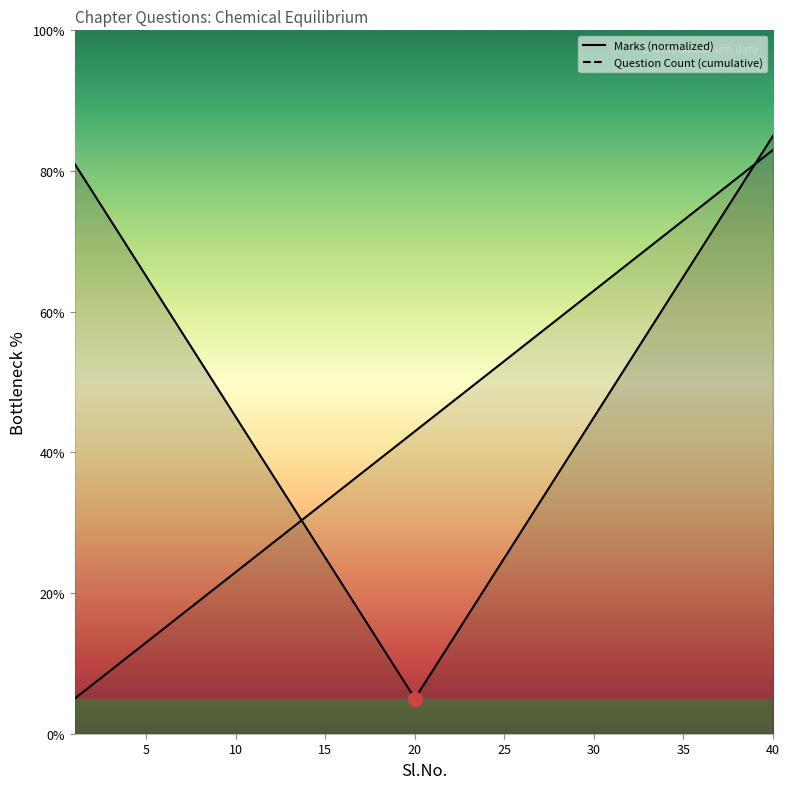

True or false: Marks and Question Count cross at least once.

True